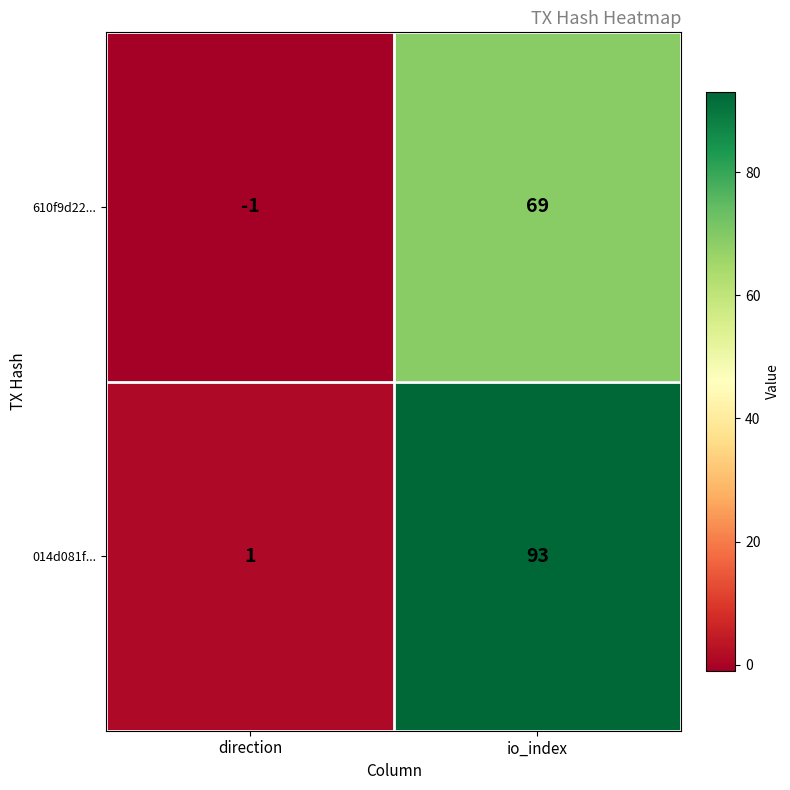

At how many categories does at least one series exceed 88?

1